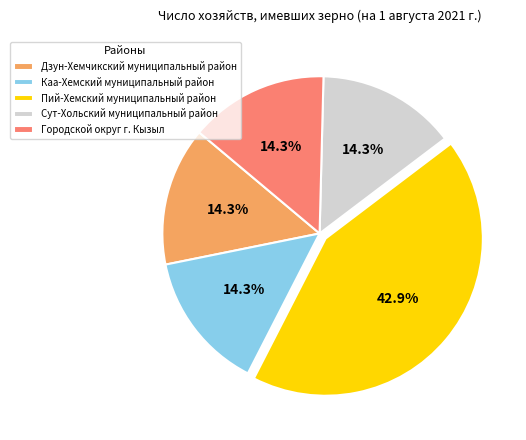

Does Пий-Хемский муниципальный район represent more than half of the total?

No